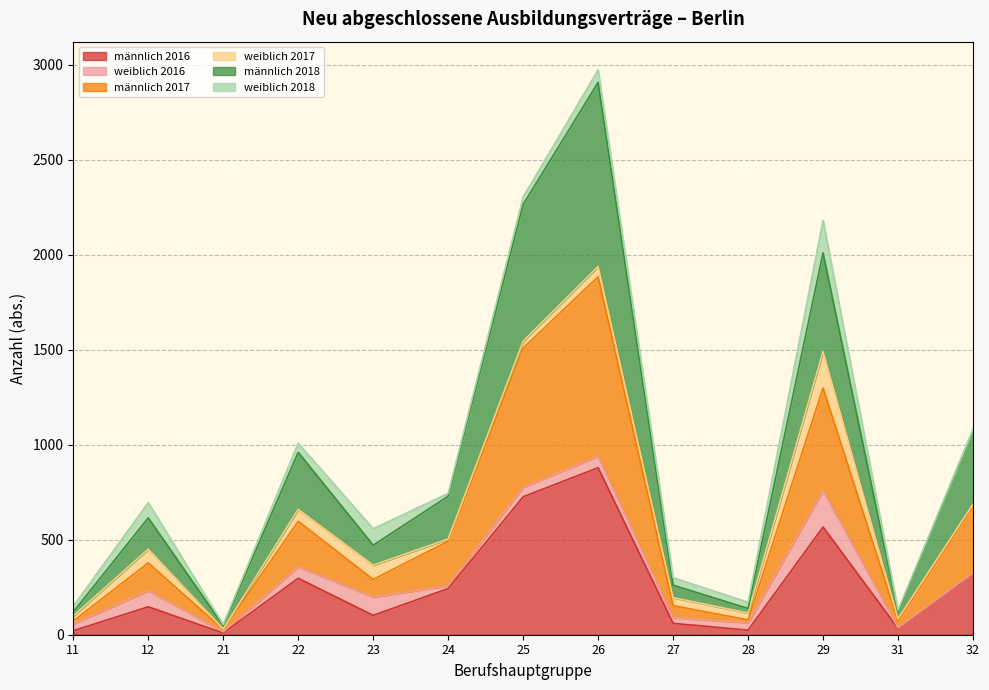

At which category is the sum across all series the highest?

26